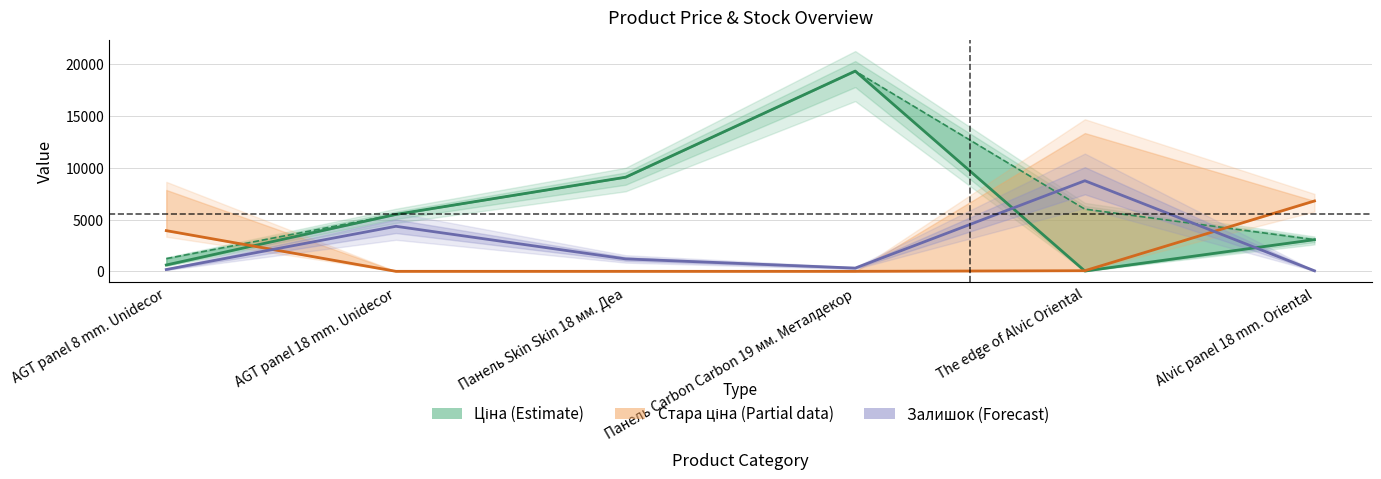

Between AGT panel 18 mm. Unidecor and Панель Carbon Carbon 19 мм. Металдекор, which series saw the biggest shift?

Ціна